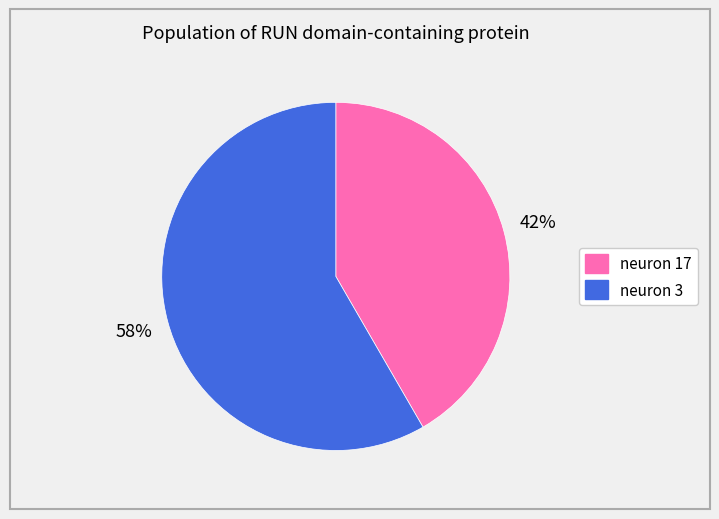

Which slice is the smallest?

neuron 17